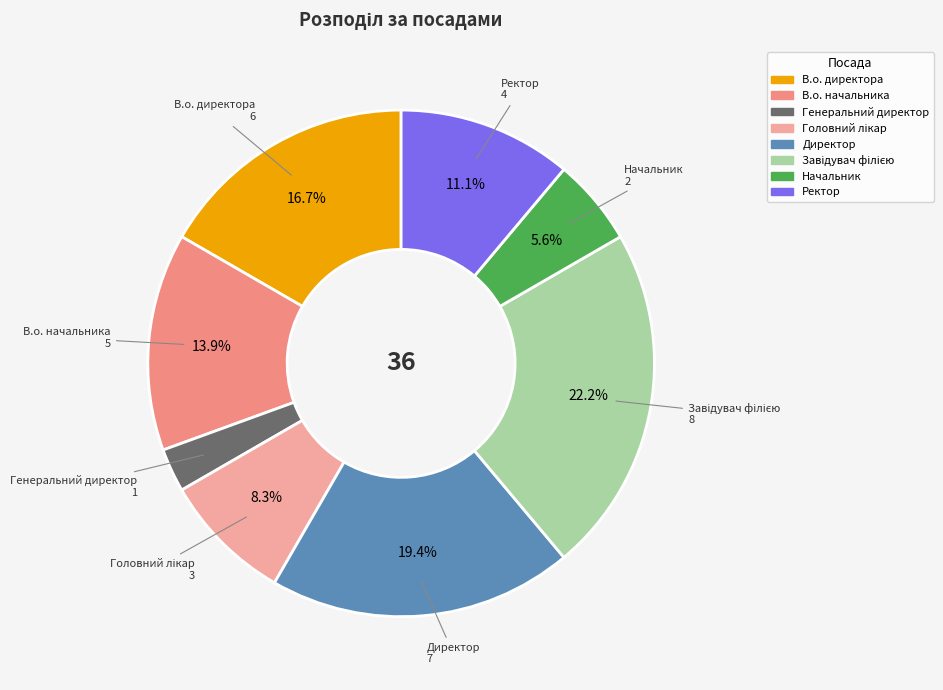

Which has a higher value, В.о. начальника or Директор?

Директор